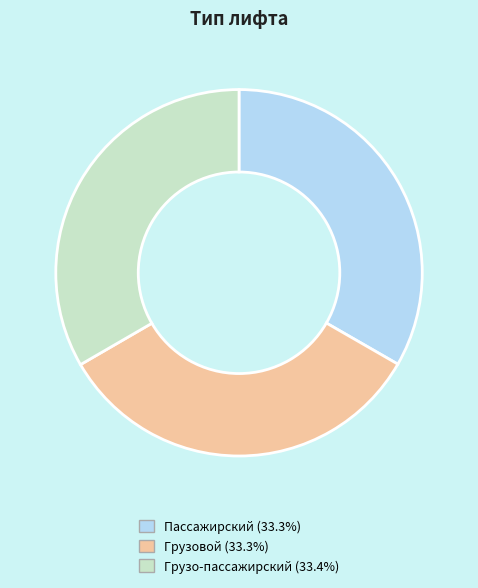

How many slices are in this pie chart?

3